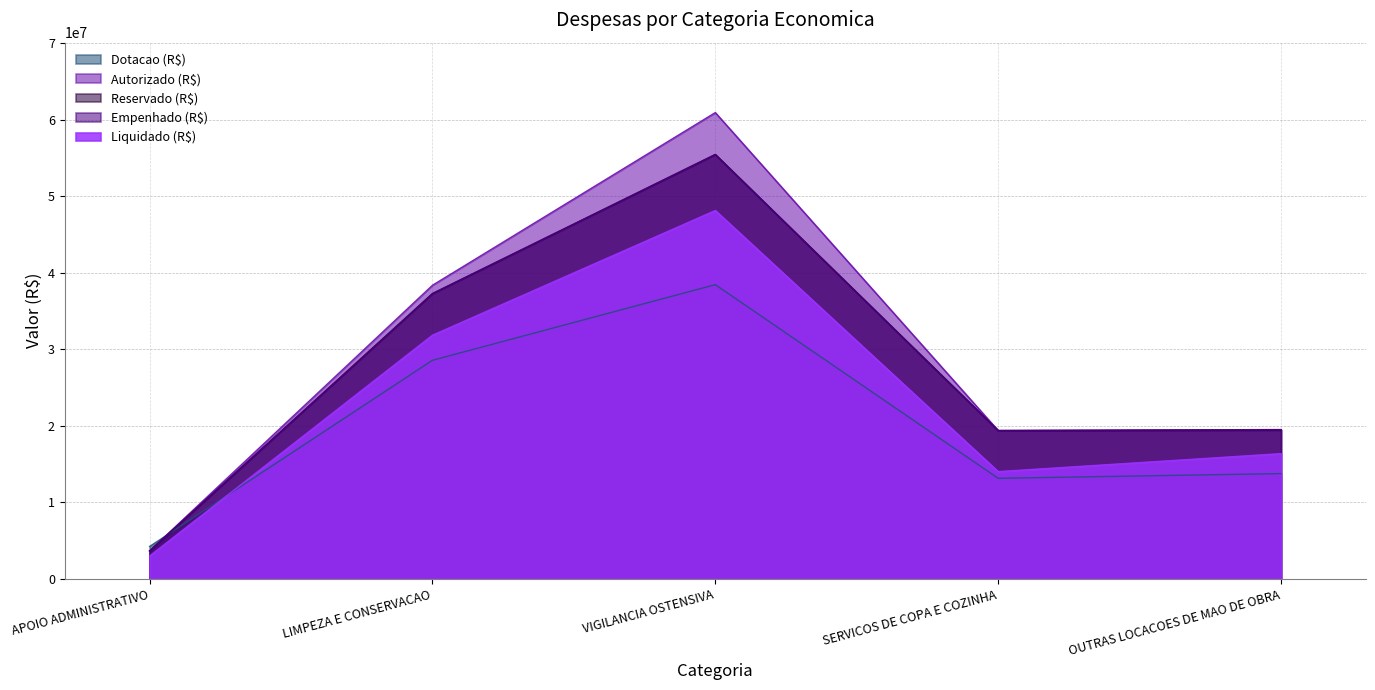

What are all the series names shown in the legend?

Dotacao (R$), Autorizado (R$), Reservado (R$), Empenhado (R$), Liquidado (R$)